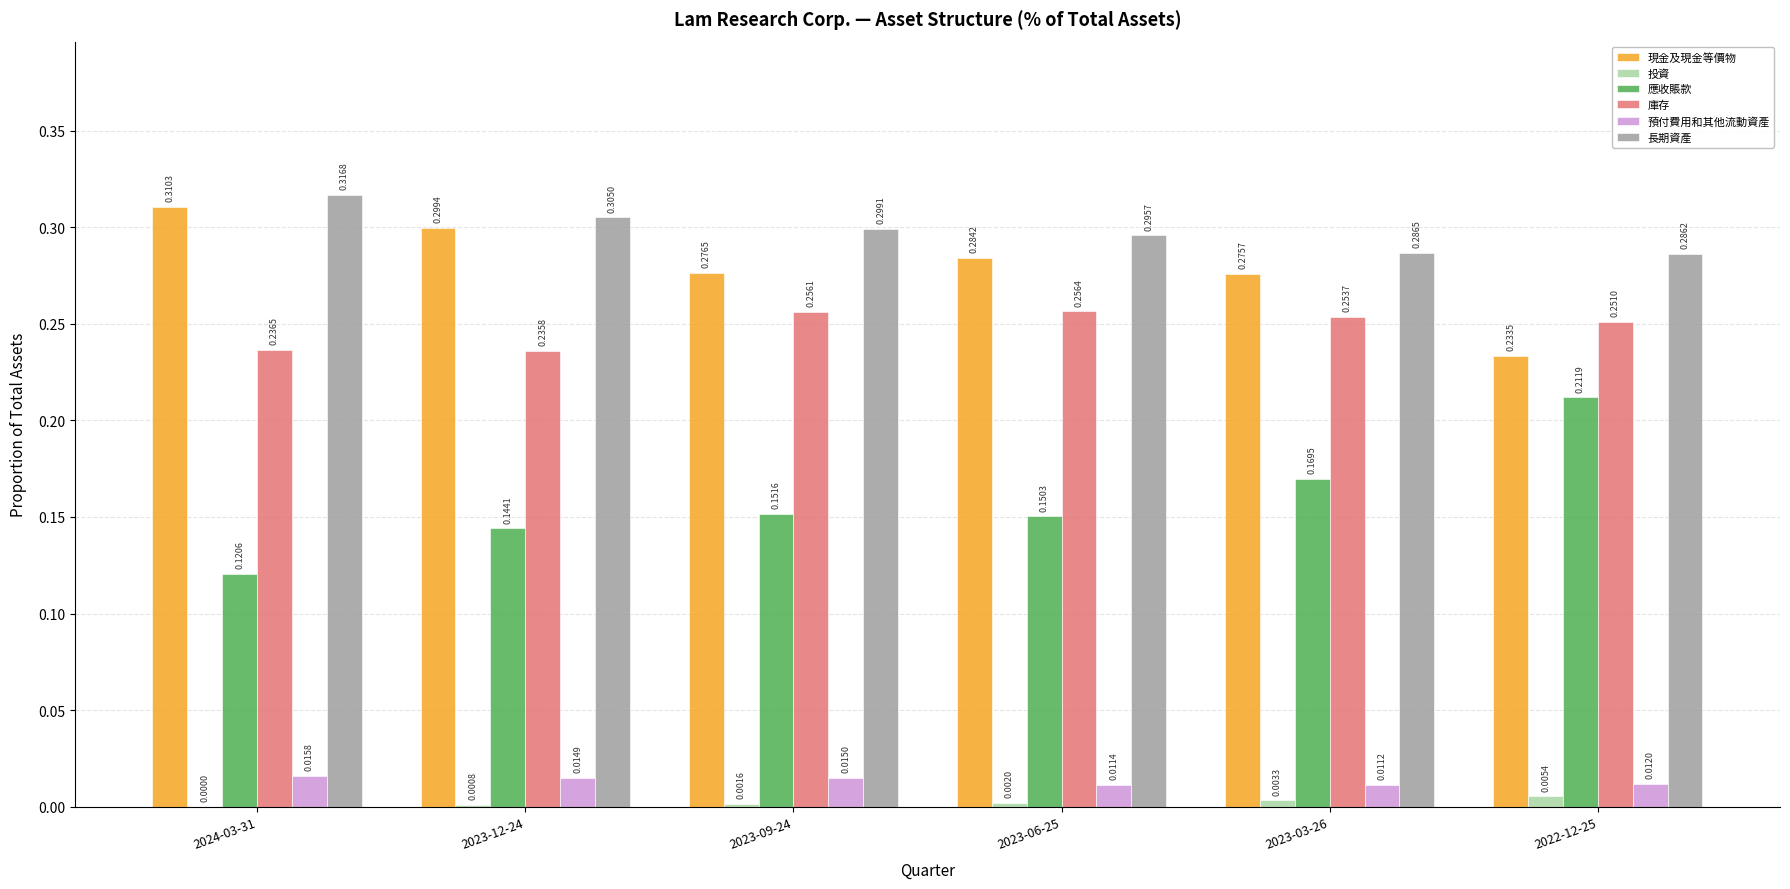

Between 2024-03-31 and 2023-03-26, which series saw the biggest shift?

應收賬款